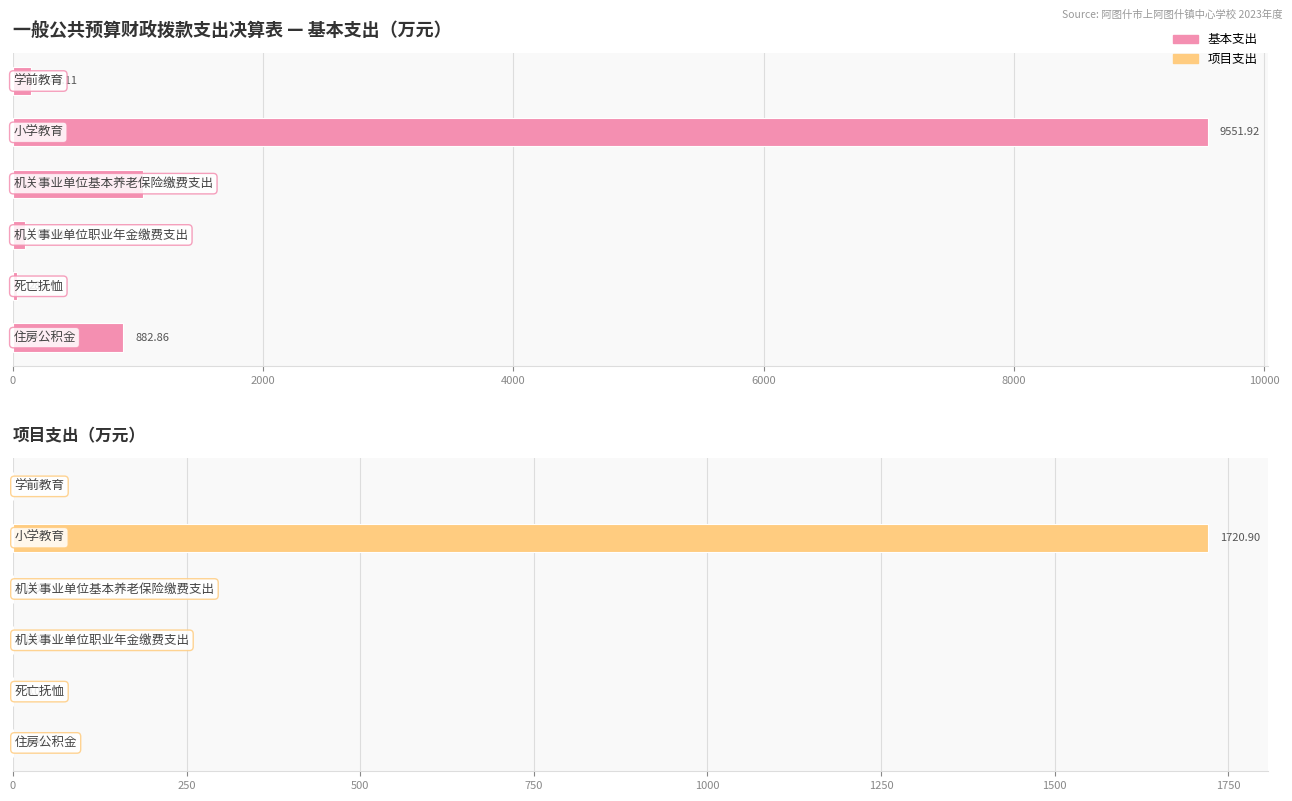

What is the value of the 基本支出 bar at the 5th from the left?

28.3